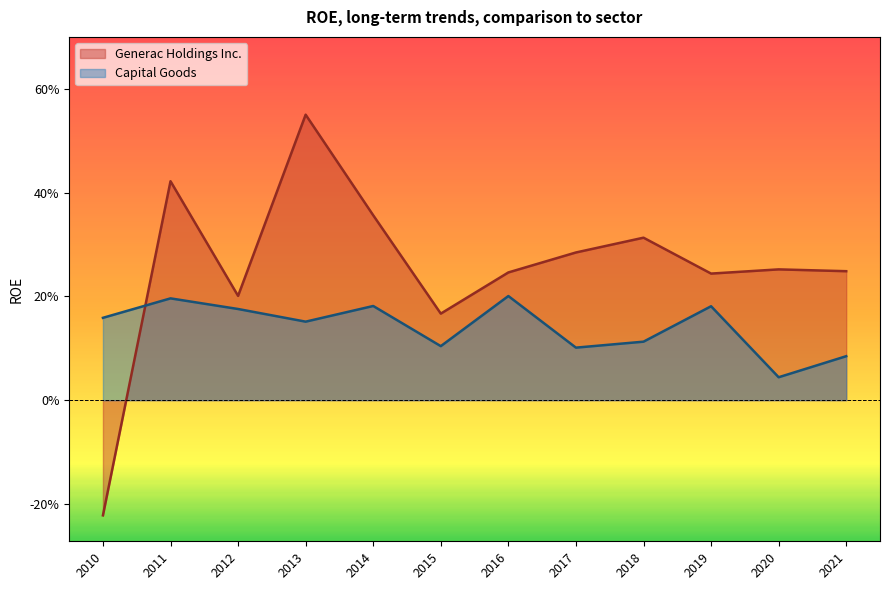

Which series has the widest spread of values?

Generac Holdings Inc.